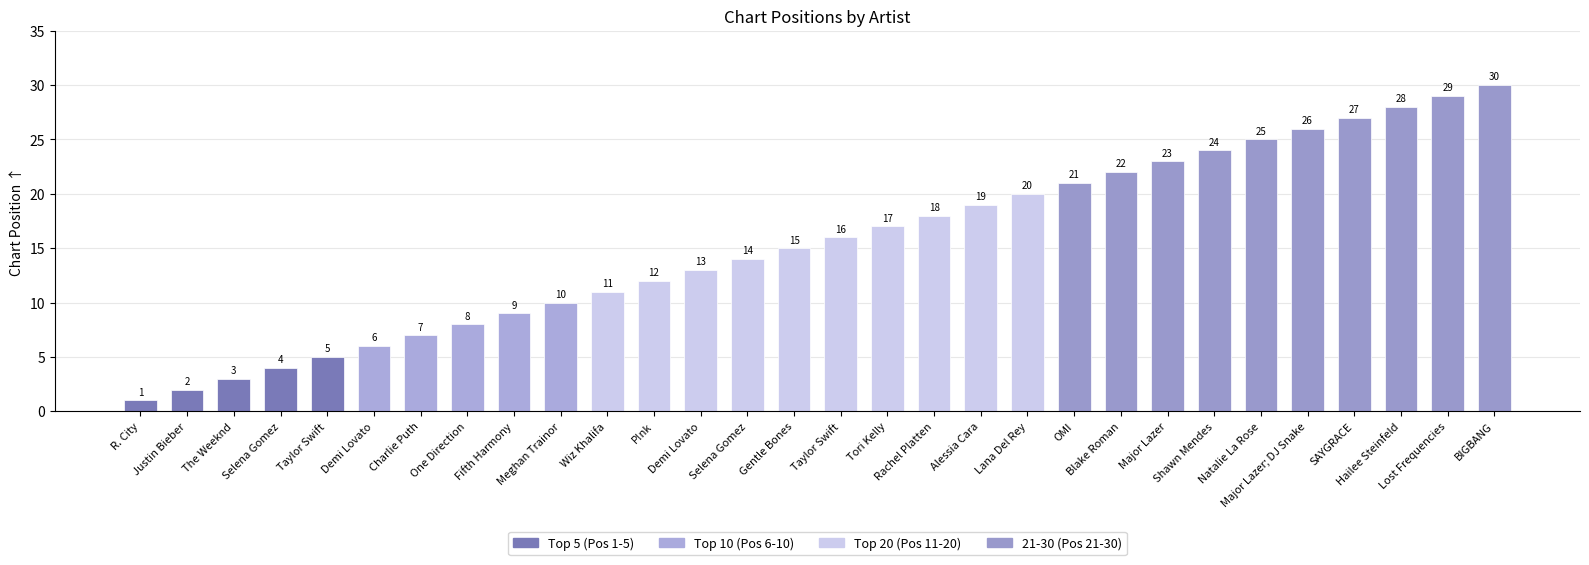

What is the value of the 30th bar from the left?

30